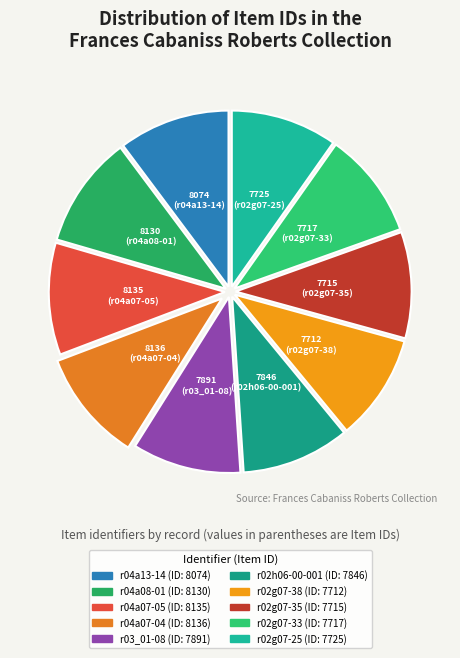

Between r02g07-33 and r04a13-14, which is larger?

r04a13-14